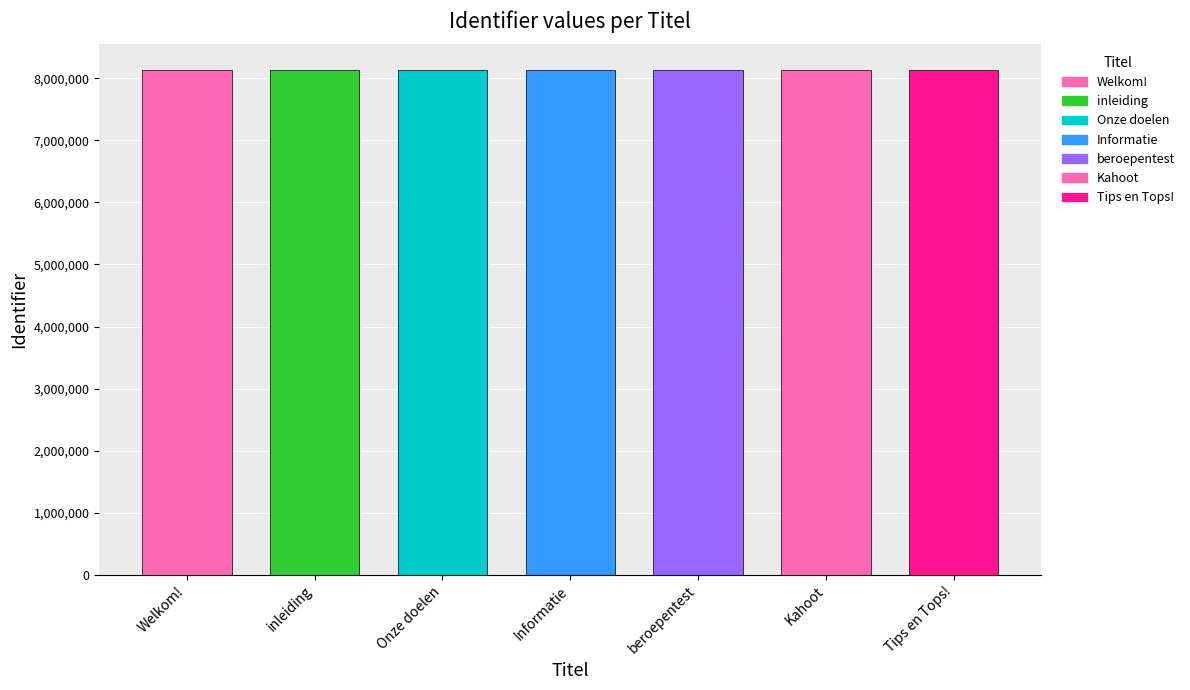

What is the change in value from beroepentest to Tips en Tops!?

+1795